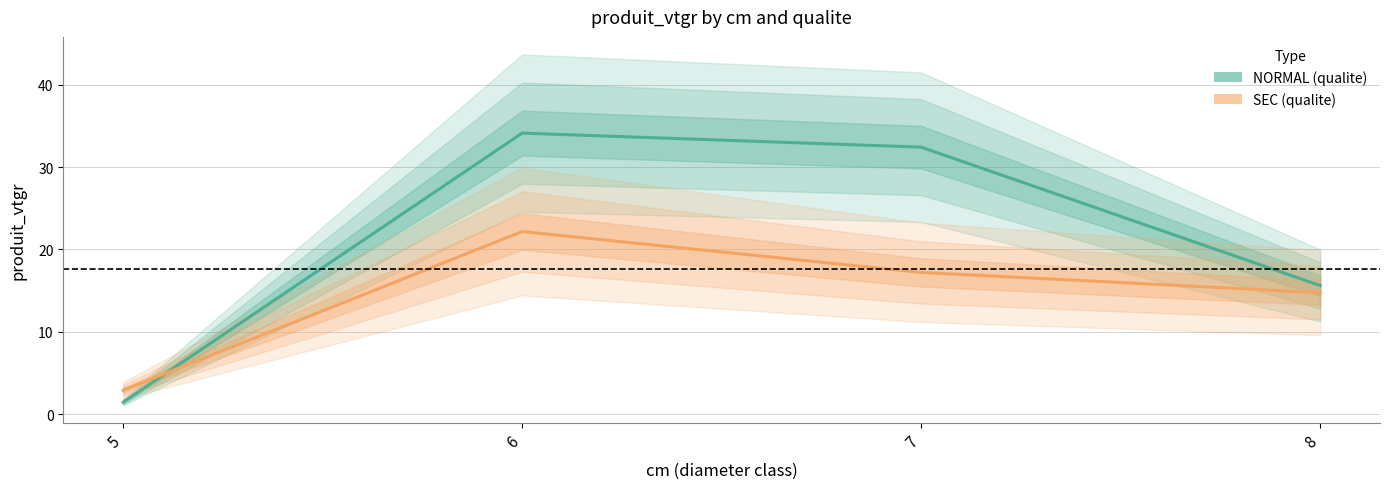

Is this an area chart (filled region under the line)?

No